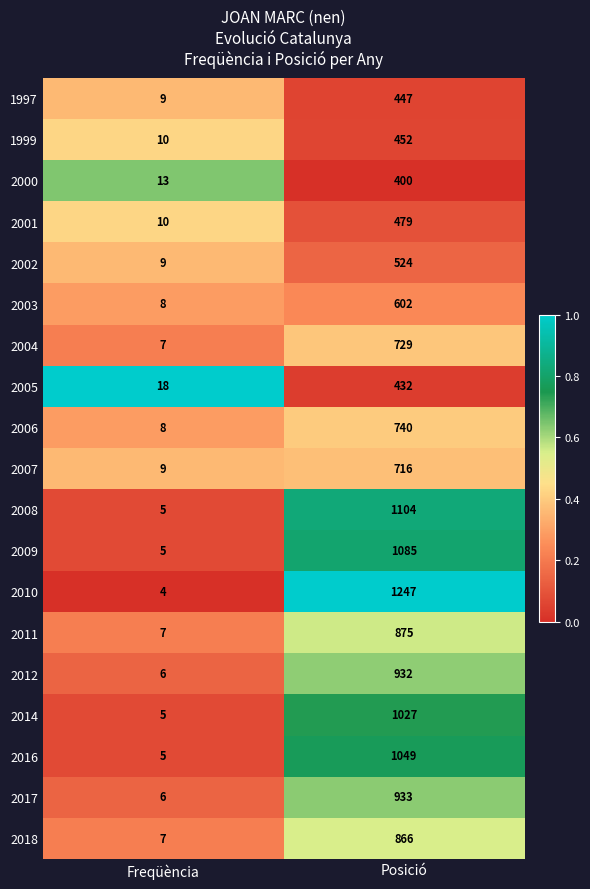

How many distinct data groups are displayed?

19